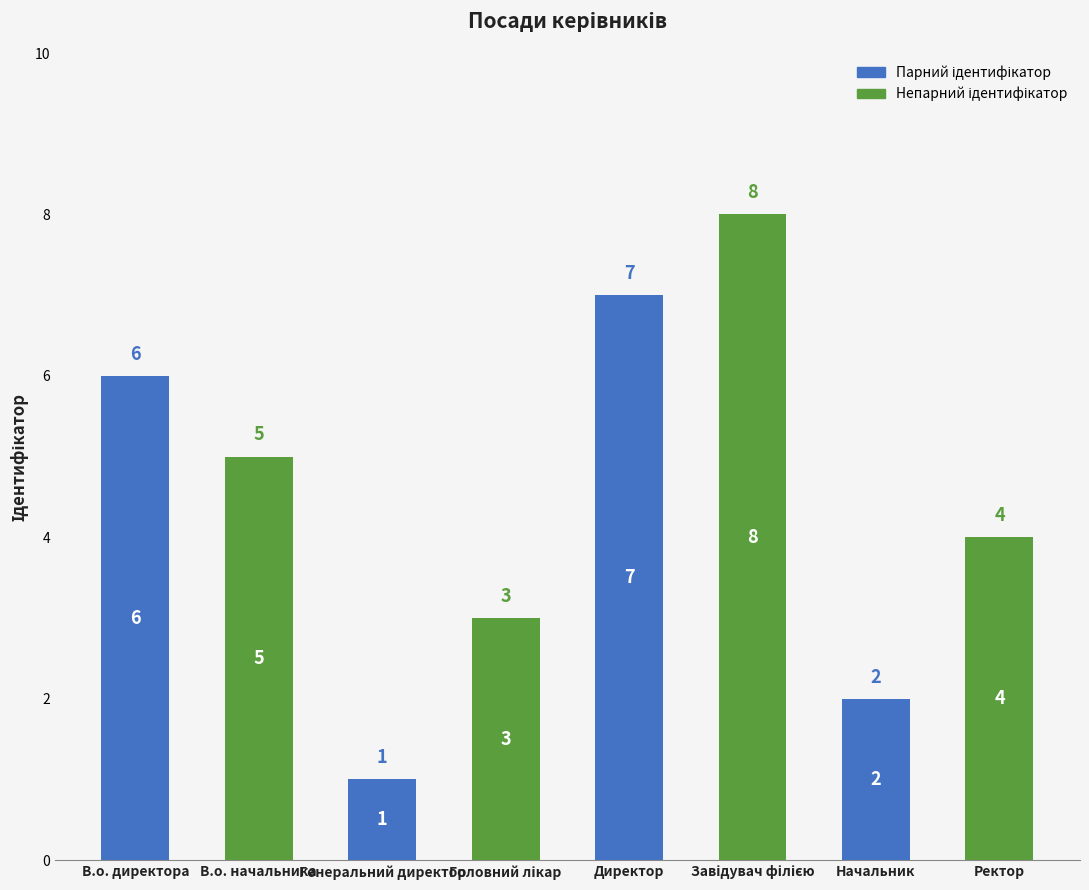

What is the label of the 2nd bar from the left?

В.о. начальника